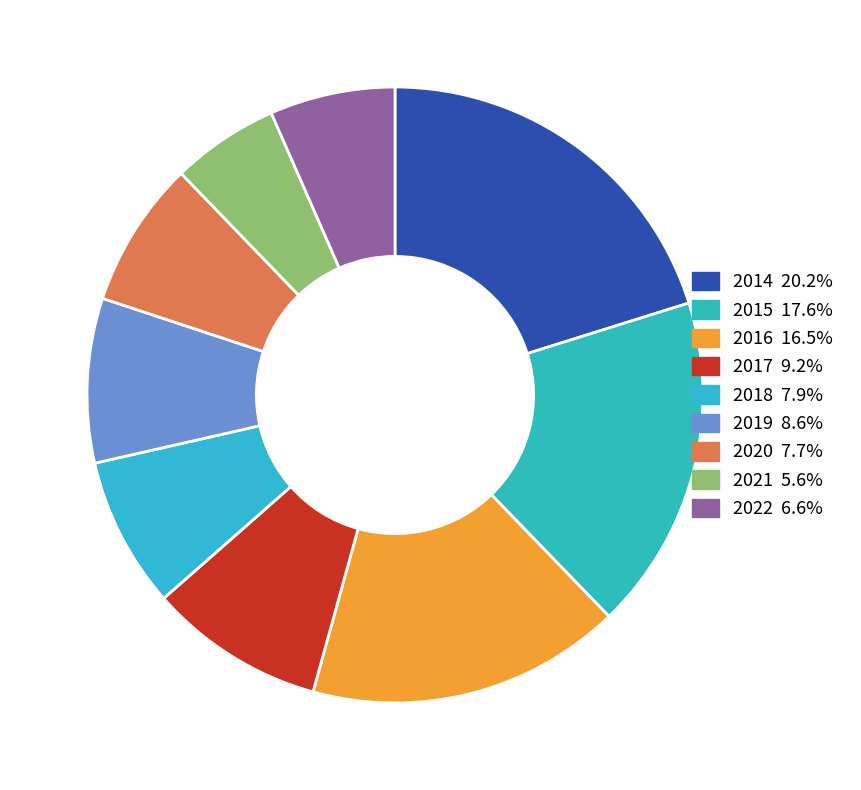

Rank the categories by value from lowest to highest.

2021, 2022, 2020, 2018, 2019, 2017, 2016, 2015, 2014